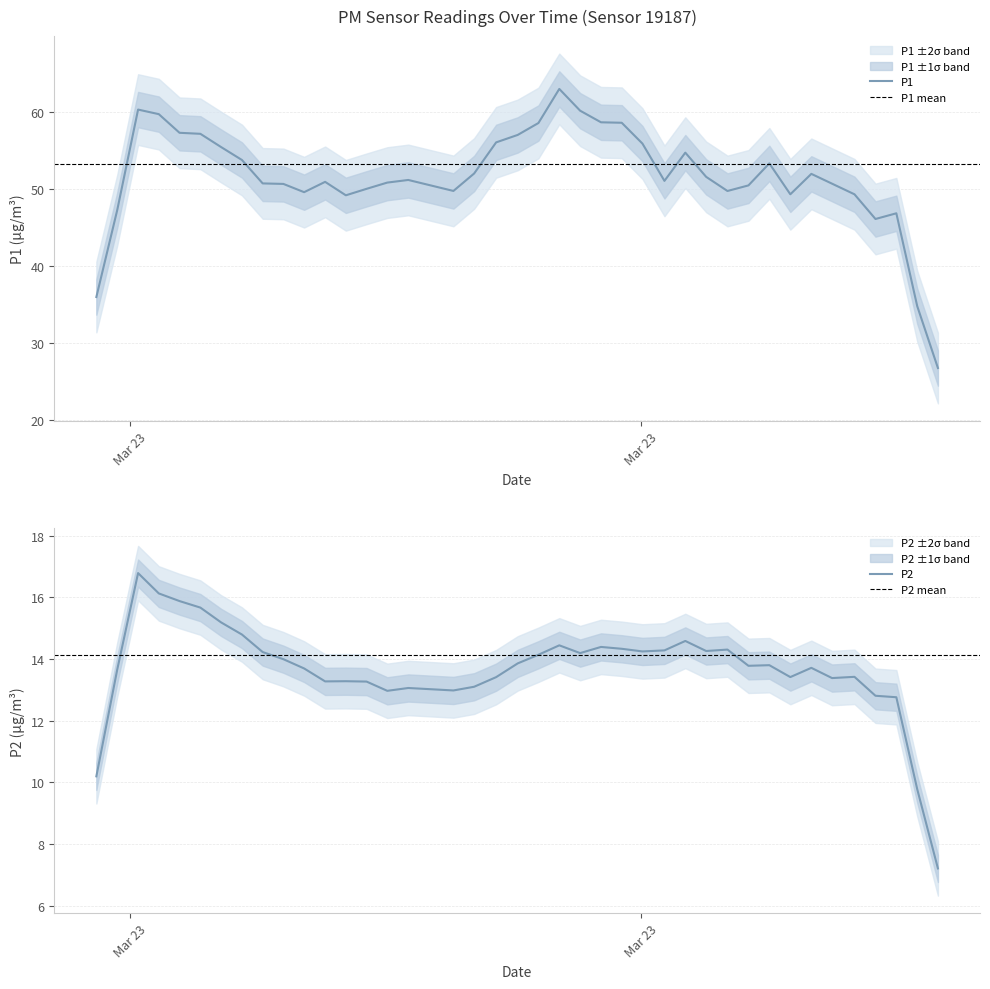

What is the lowest value of the P1 series?

26.8